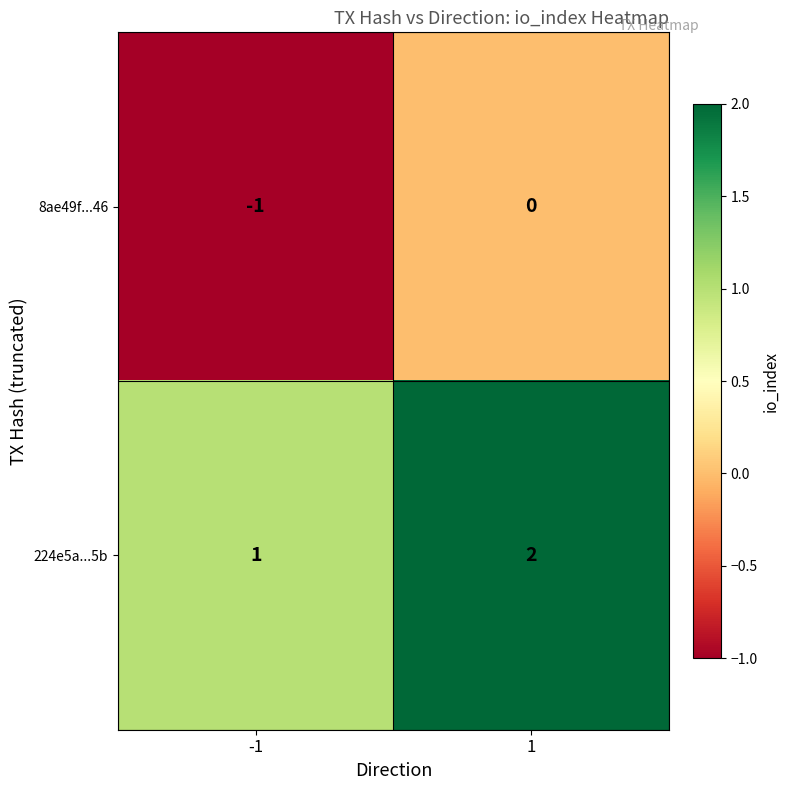

The 8ae49f...46 series shows 0 at 1. True or false?

True